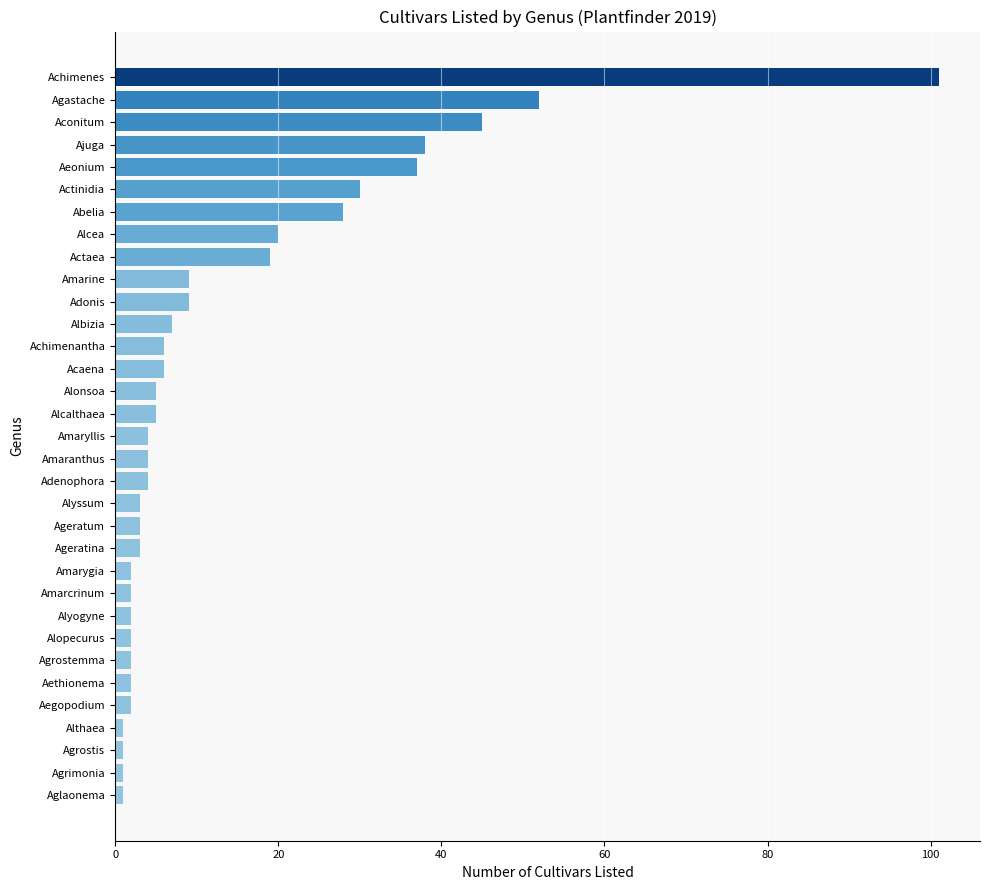

Between Albizia and Althaea, which is larger?

Albizia